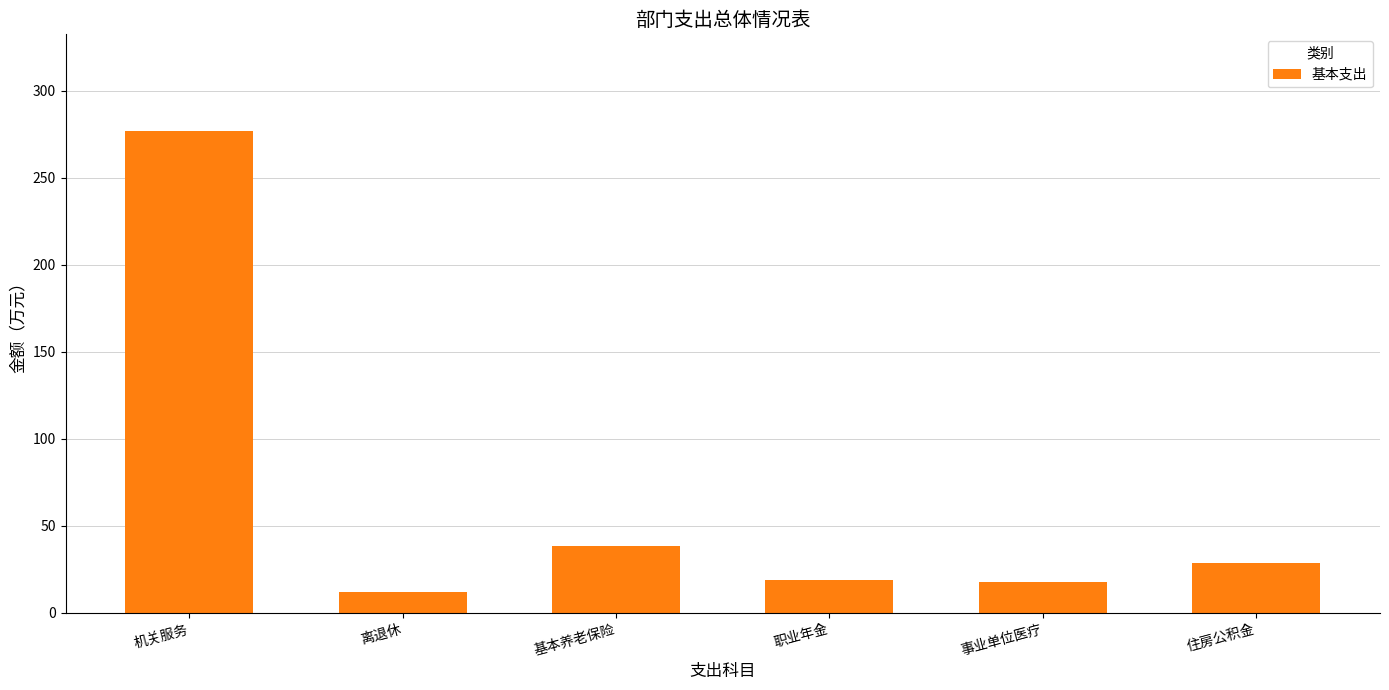

Which has a higher value, 事业单位医疗 or 住房公积金?

住房公积金